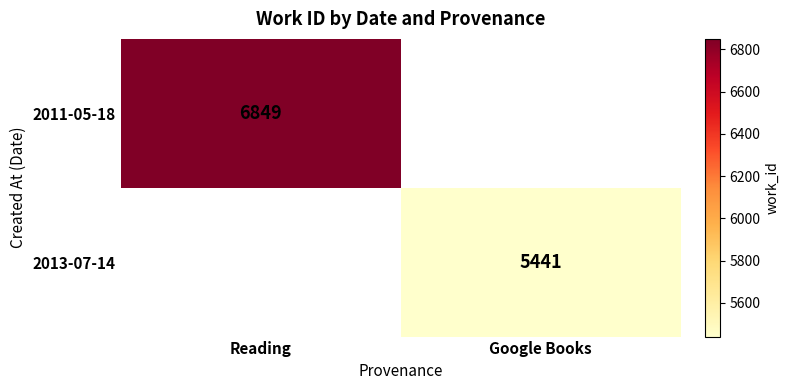

Is it true that 2013-07-14 equals 7990 at Google Books?

False